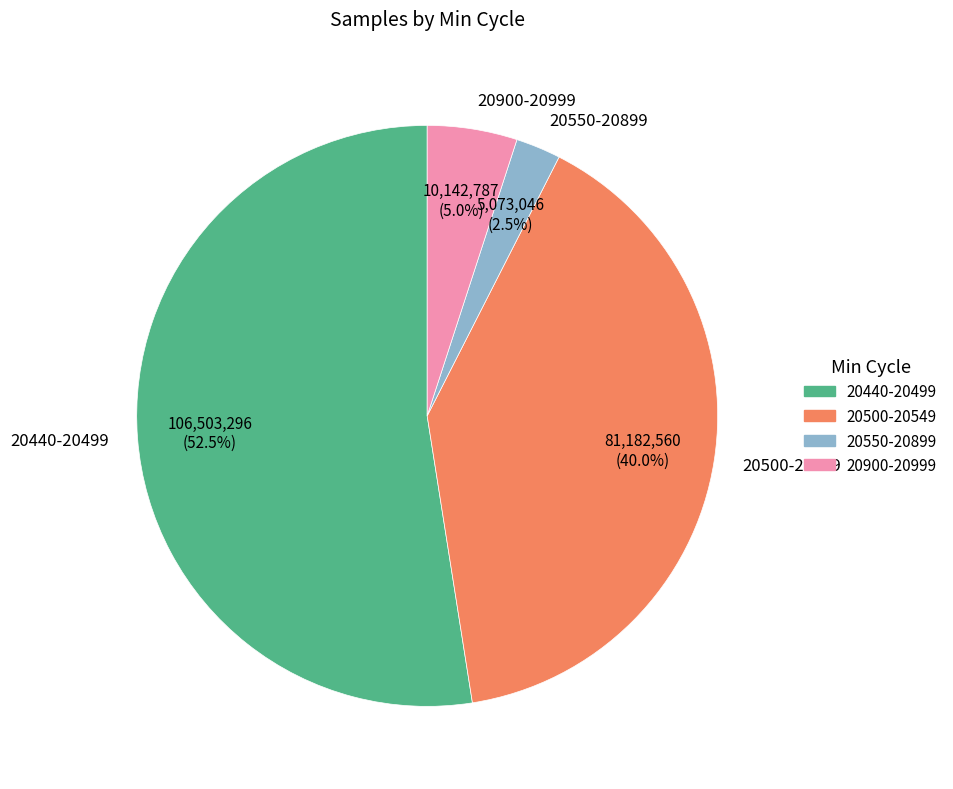

Which slice is the largest?

20440-20499